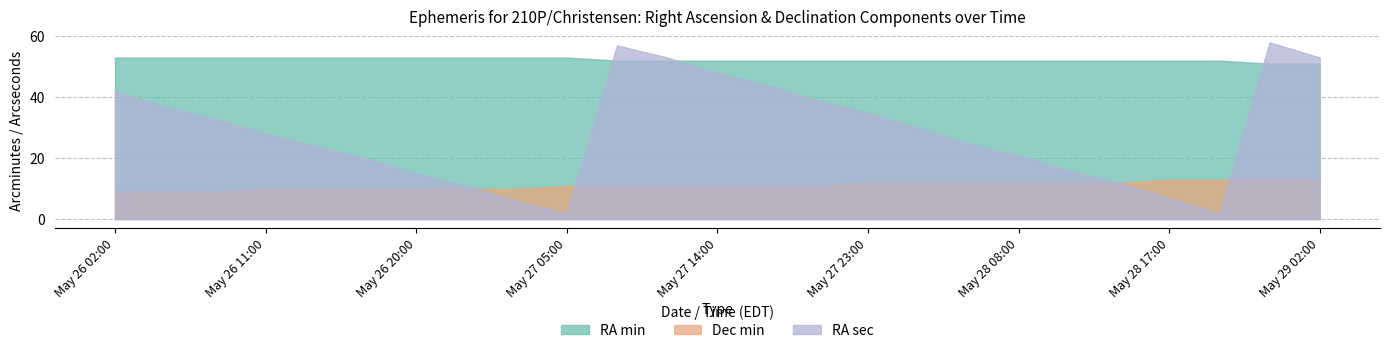

What is the lowest value of the RA sec series?

2